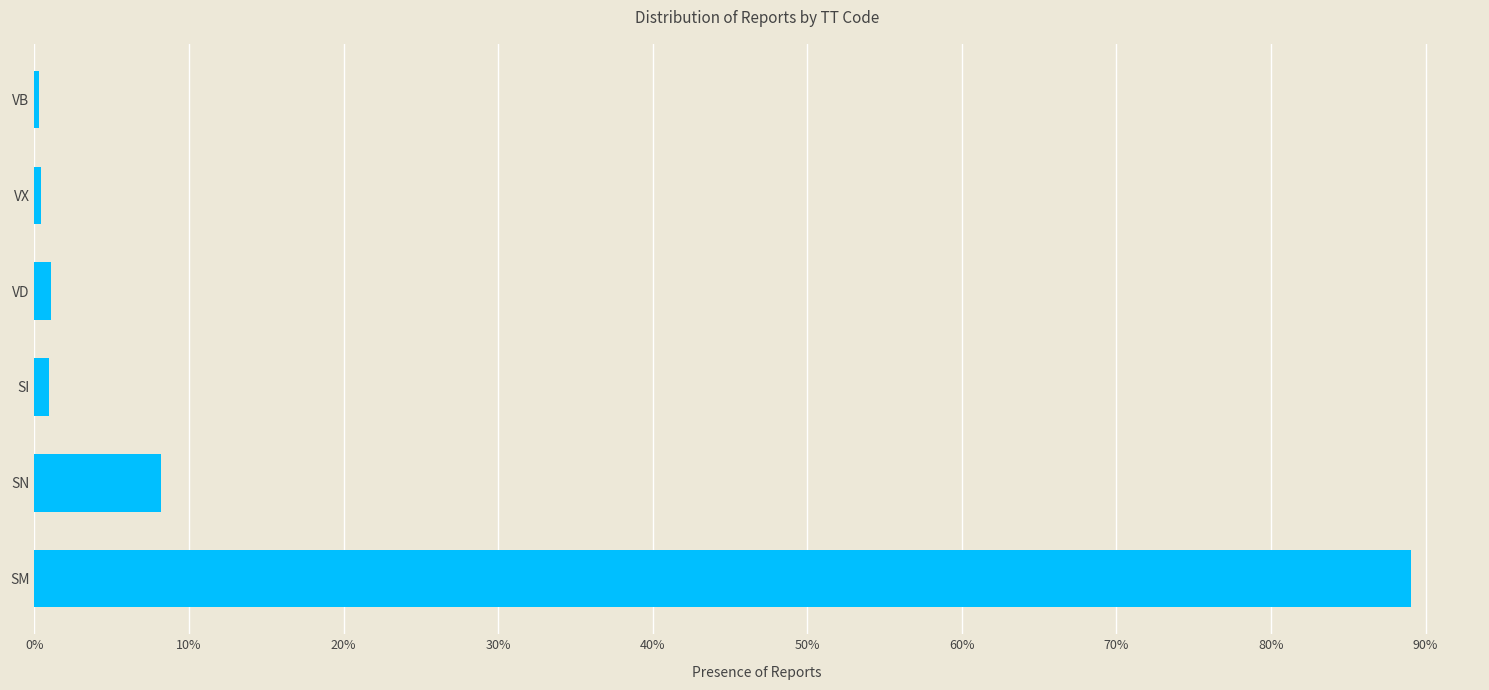

Where is the data nearest to the value 44?

SN